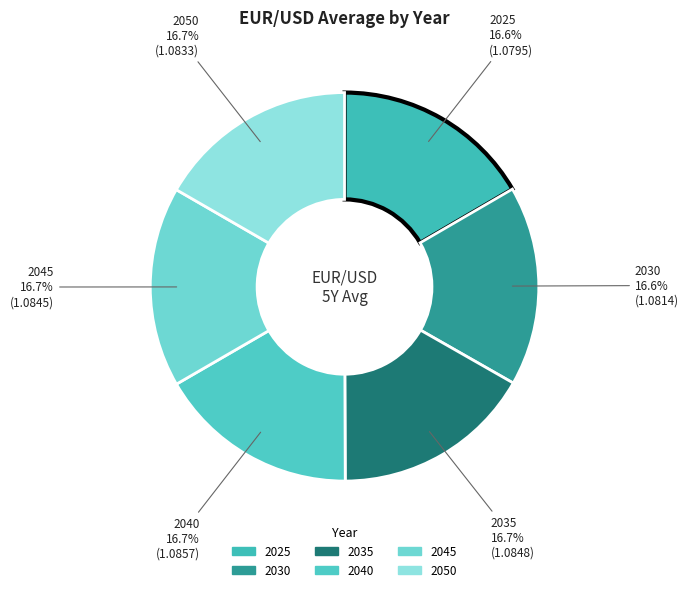

To the nearest percent, what percentage of the pie is 2030?

17%